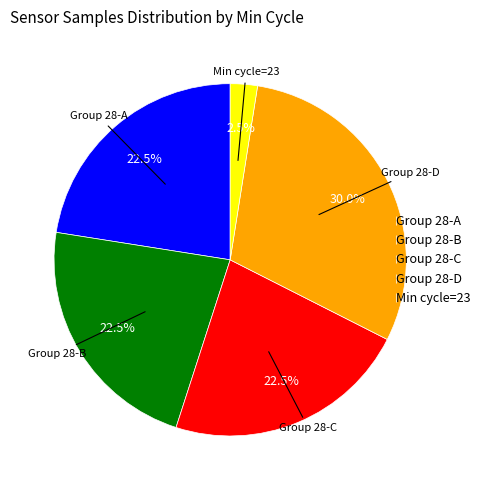

How many segments does this pie chart have?

5